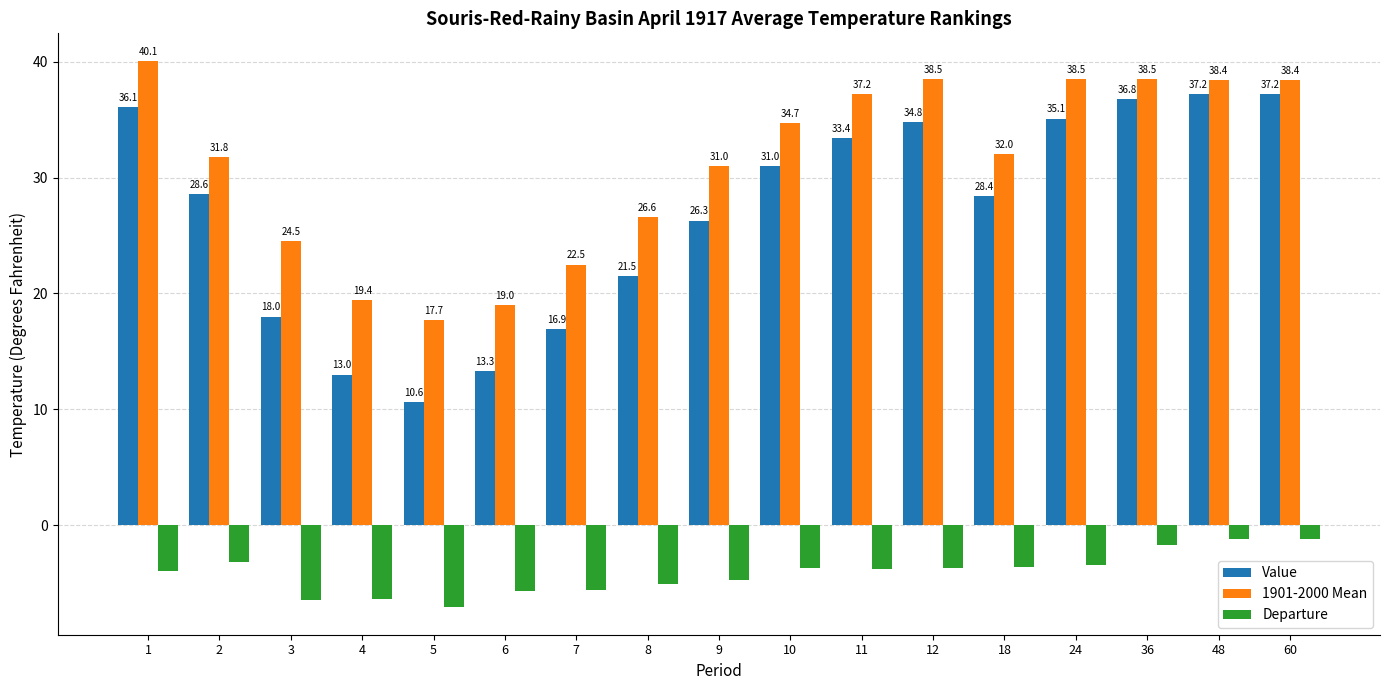

Are the bars horizontal?

No